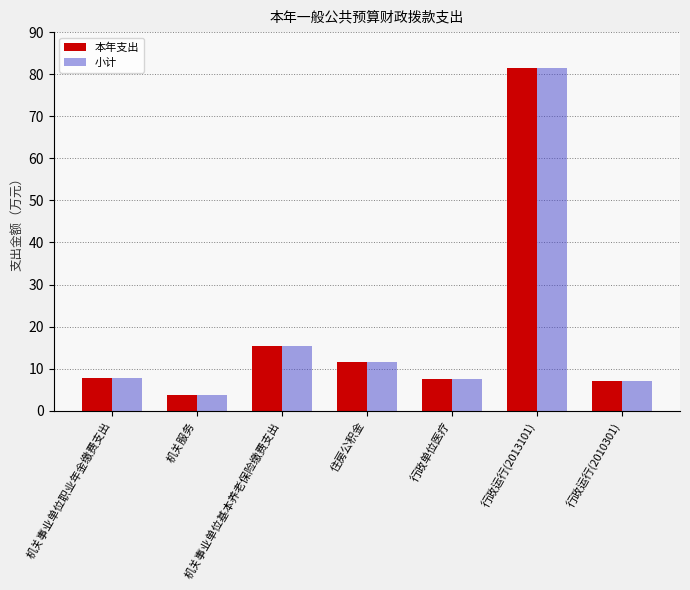

What is the label of the 7th bar from the left?

行政运行(2010301)